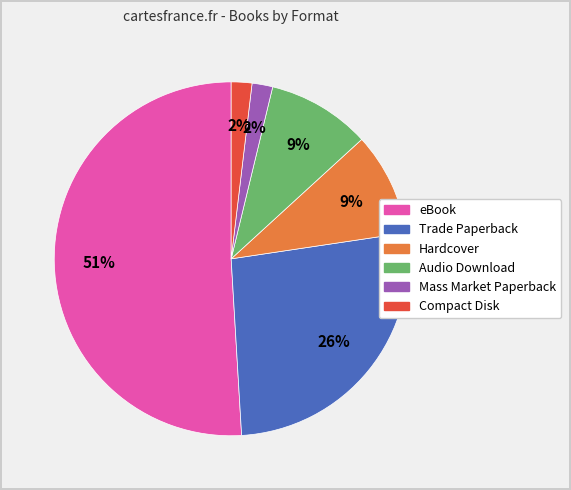

Is the sum of Trade Paperback and Hardcover greater than half?

No